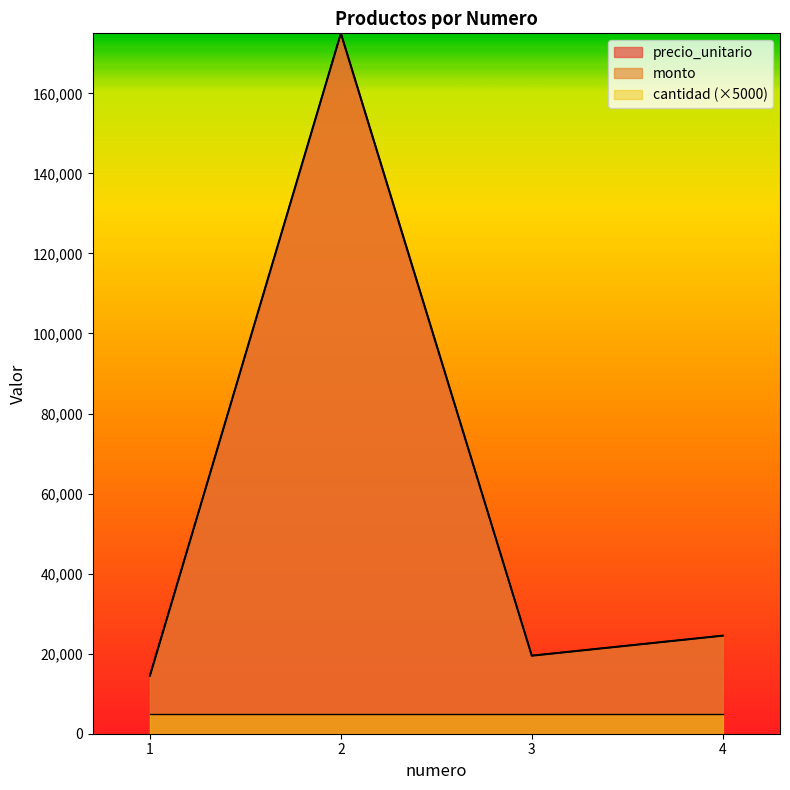

True or false: monto and precio_unitario cross at least once.

False